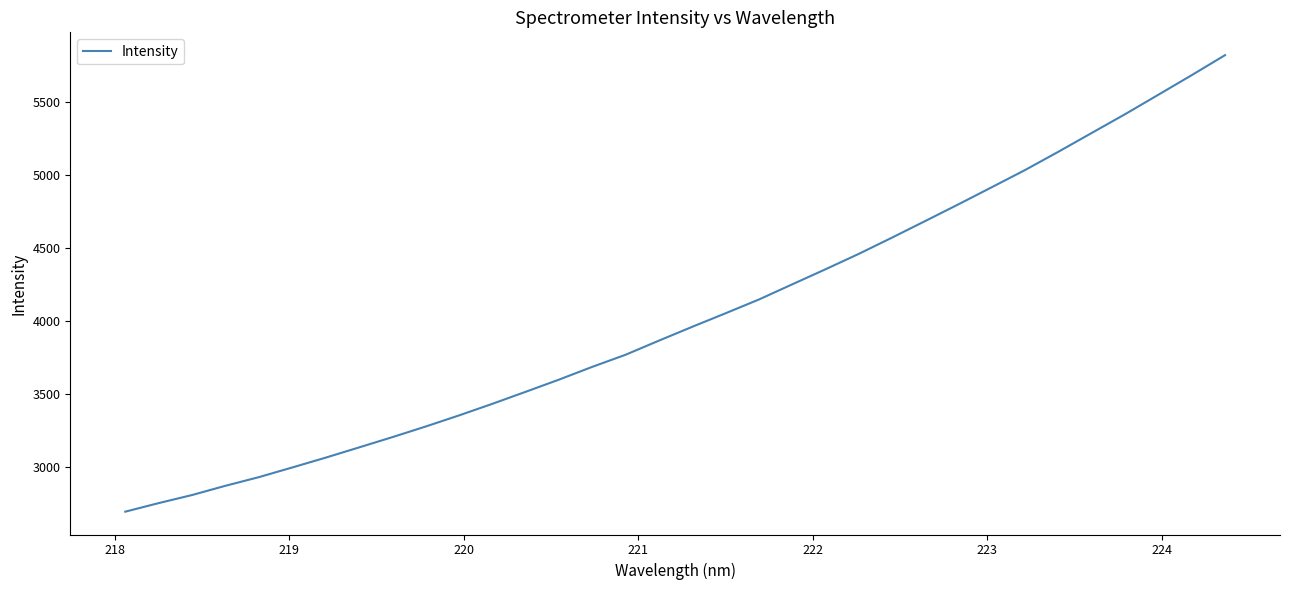

What is the minimum value shown in the chart?

2690.1